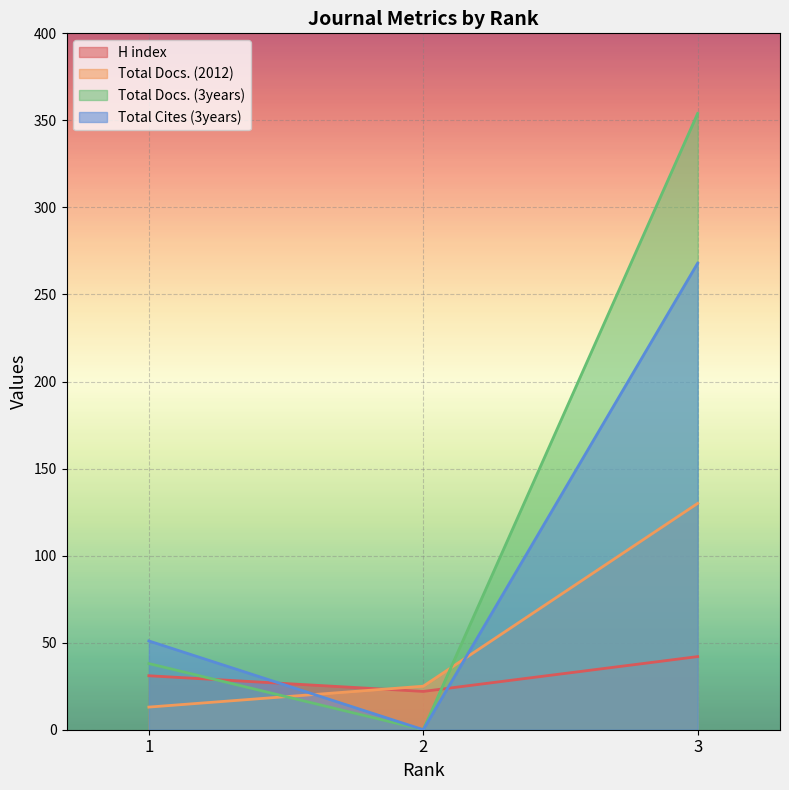

At which label does Total Cites (3years) reach its peak?

3